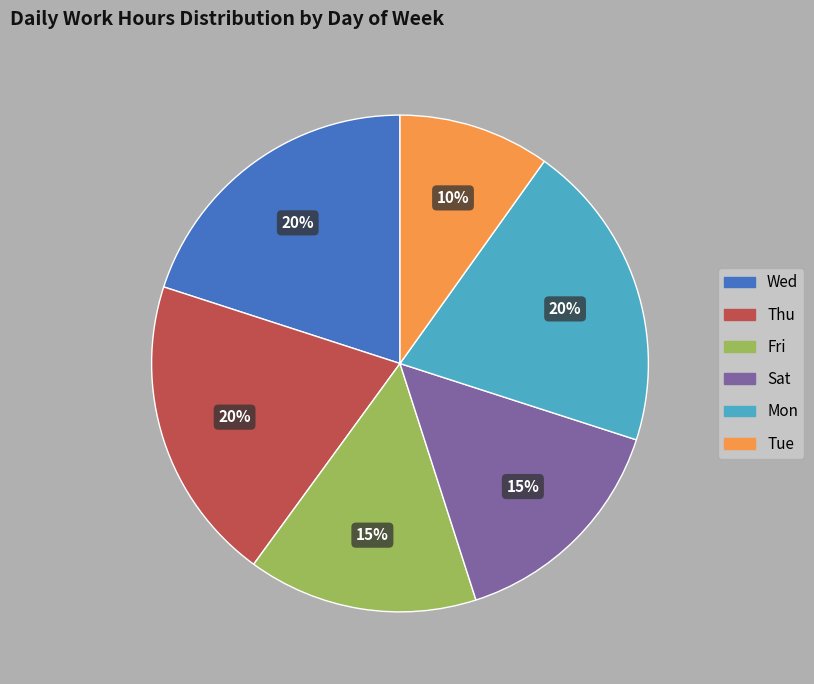

Is there any slice that represents more than half of the pie?

No